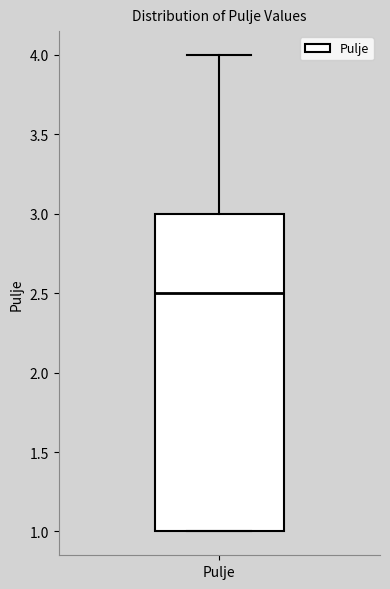

Read this box plot against the y-axis: the position of the median line, the range covered by the box, and the ends of both whiskers. The values are not printed on the chart, so give them approximately, as read against the axis.

median 2.5, box 1.0 to 3.0, whiskers 1.0 to 4.0